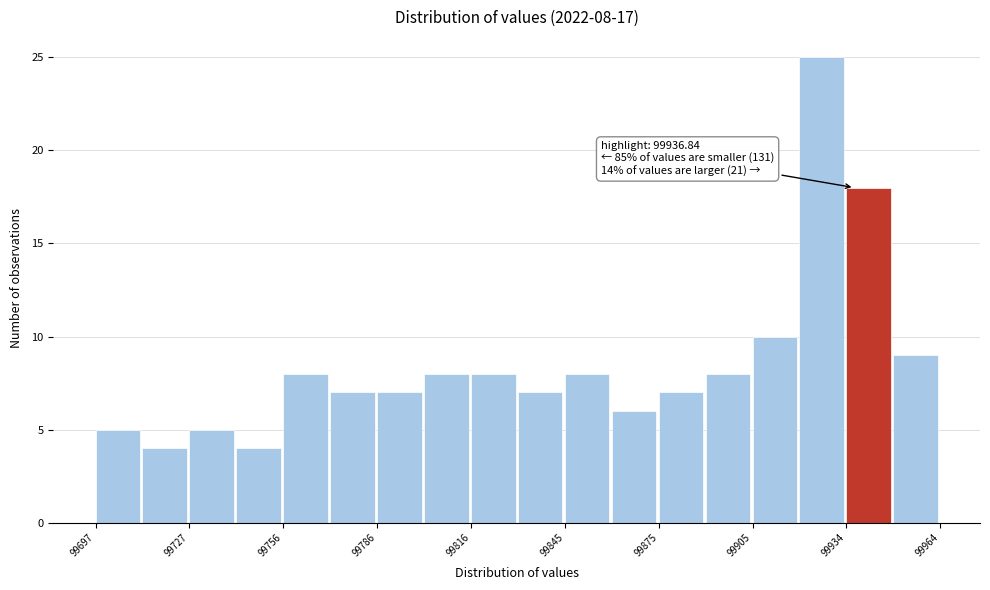

Read against the x-axis, roughly where is the centre of the tallest bar?

99925